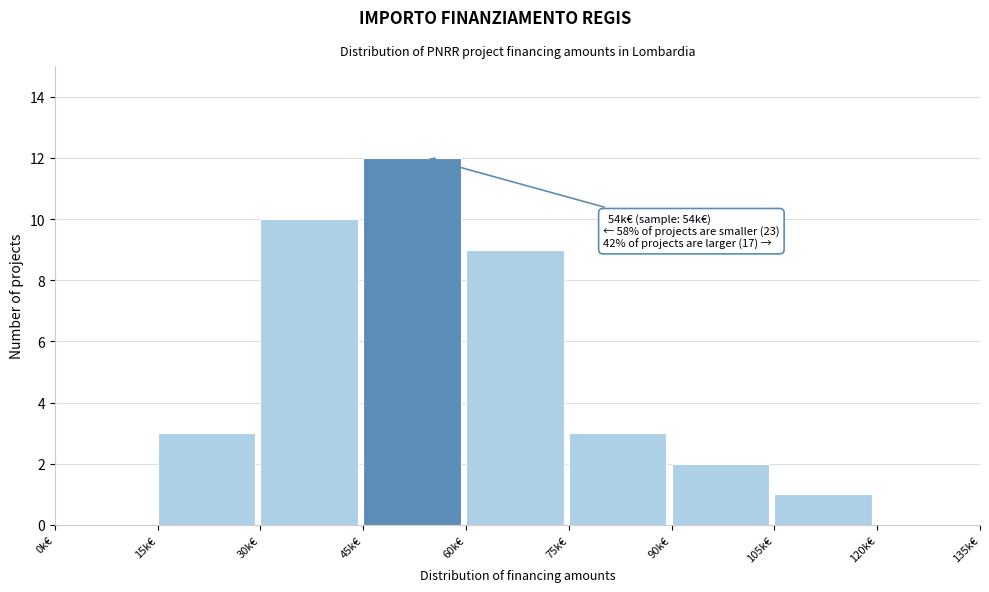

Reading left to right, what are all the values shown in this chart?

0k€=0	15k€=3	30k€=10	45k€=12	60k€=9	75k€=3	90k€=2	105k€=1	120k€=0